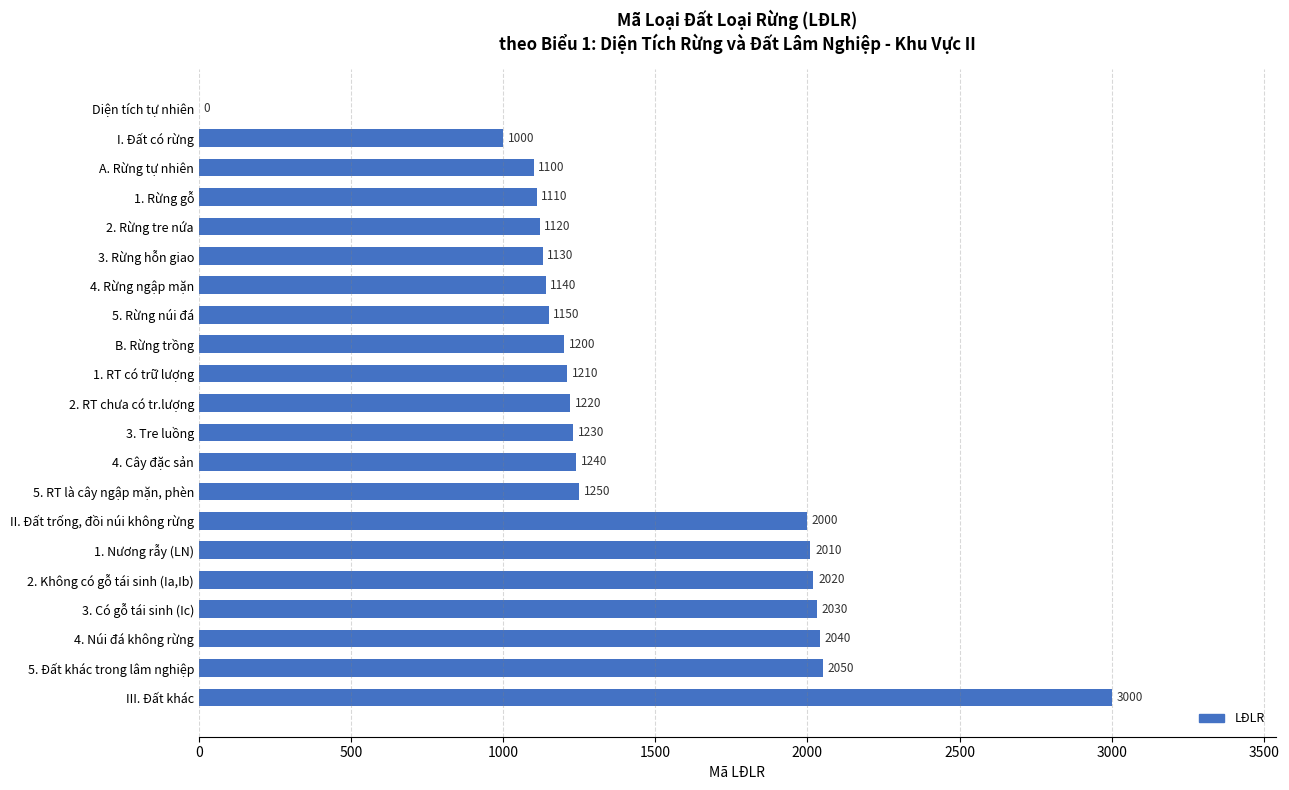

Reading bottom to top, list all the values displayed in this chart.

III. Đất khác=3000	5. Đất khác trong lâm nghiệp=2050	4. Núi đá không rừng=2040	3. Có gỗ tái sinh (Ic)=2030	2. Không có gỗ tái sinh (Ia,Ib)=2020	1. Nương rẫy (LN)=2010	II. Đất trống, đồi núi không rừng=2000	5. RT là cây ngập mặn, phèn=1250	4. Cây đặc sản=1240	3. Tre luồng=1230	2. RT chưa có tr.lượng=1220	1. RT có trữ lượng=1210	B. Rừng trồng=1200	5. Rừng núi đá=1150	4. Rừng ngập mặn=1140	3. Rừng hỗn giao=1130	2. Rừng tre nứa=1120	1. Rừng gỗ=1110	A. Rừng tự nhiên=1100	I. Đất có rừng=1000	Diện tích tự nhiên=0